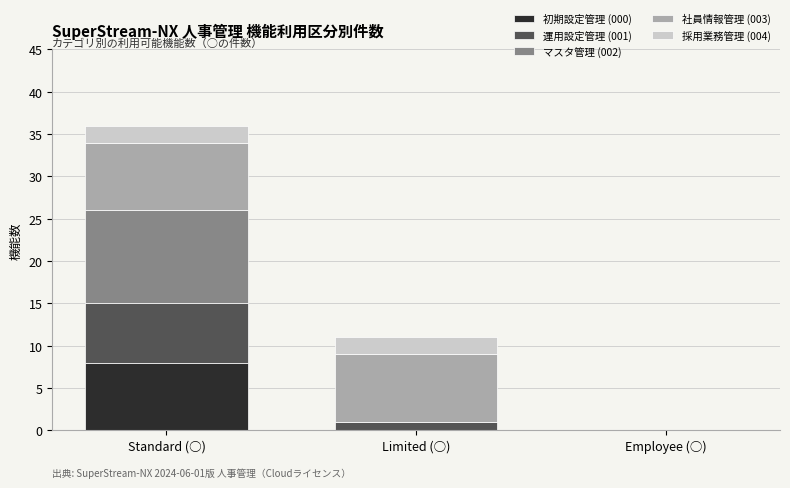

Reading right to left, list the values for the 初期設定管理 (000) series.

Employee (○)=0	Limited (○)=0	Standard (○)=8